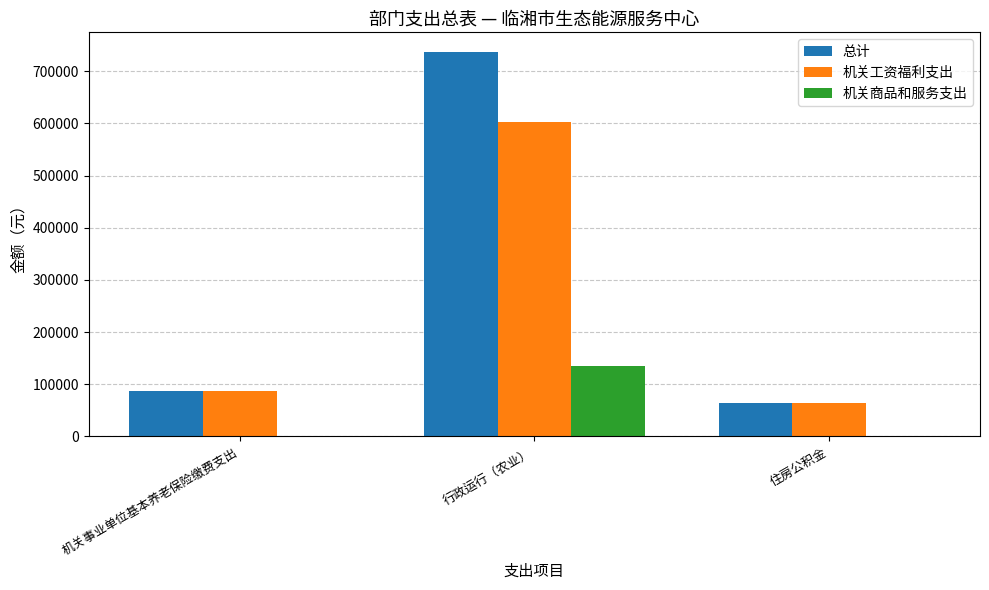

Which category has the highest value across all series?

行政运行（农业）